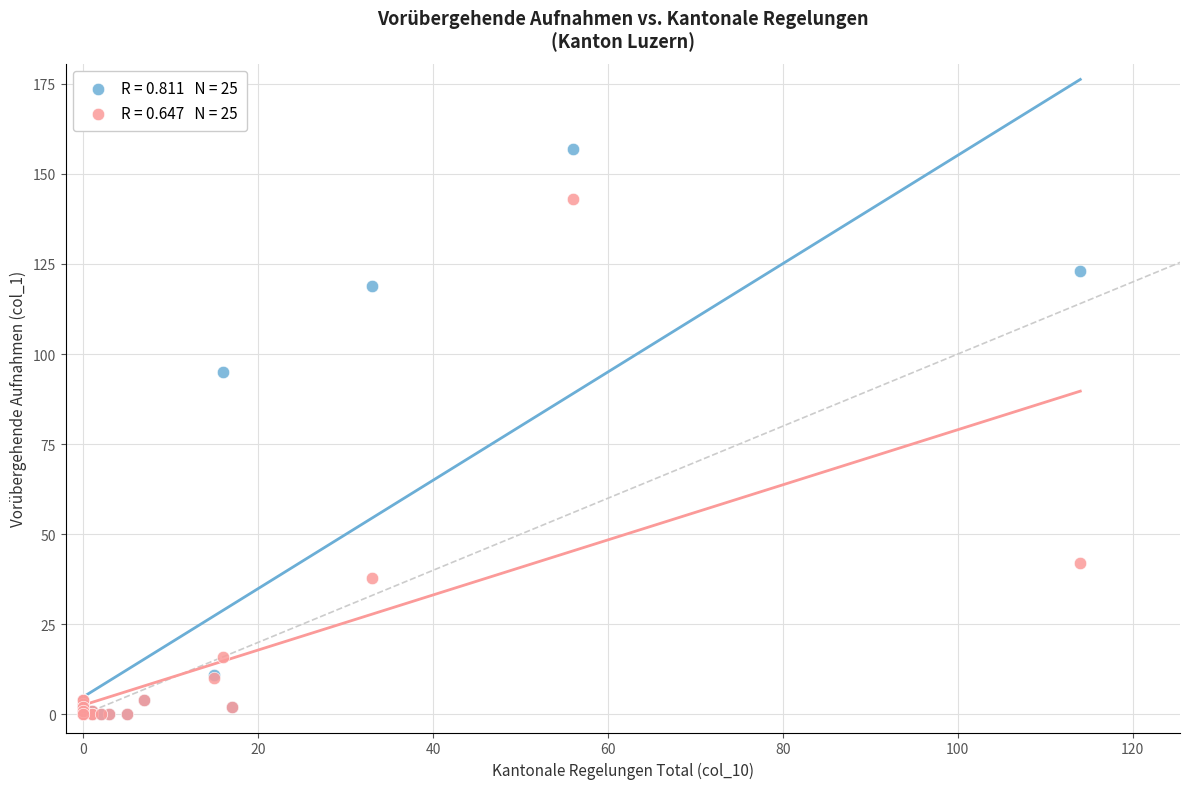

Across all series, what Y value is closest to 78?

95